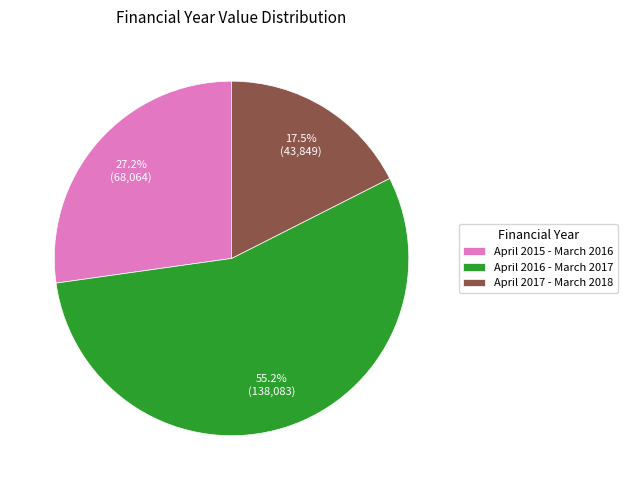

How many segments does this pie chart have?

3